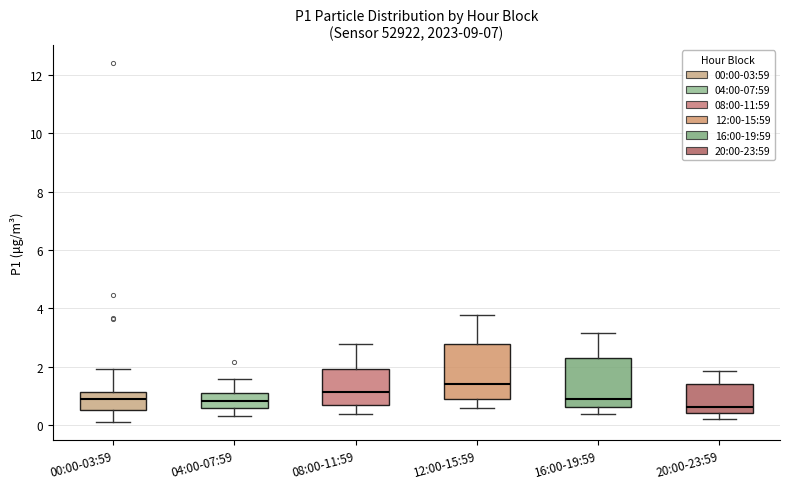

Reading left to right, read every box against the y-axis: the position of its median line, the range the box covers, and the ends of its whiskers. The values are not printed on the chart, so give them approximately, as read against the axis.

00:00-03:59: median 0.8, box 0.6 to 1.2, whiskers 0.2 to 2.0
04:00-07:59: median 0.8, box 0.6 to 1.2, whiskers 0.4 to 1.6
08:00-11:59: median 1.2, box 0.6 to 2.0, whiskers 0.4 to 2.8
12:00-15:59: median 1.4, box 0.8 to 2.8, whiskers 0.6 to 3.8
16:00-19:59: median 1.0, box 0.6 to 2.2, whiskers 0.4 to 3.2
20:00-23:59: median 0.6, box 0.4 to 1.4, whiskers 0.2 to 1.8